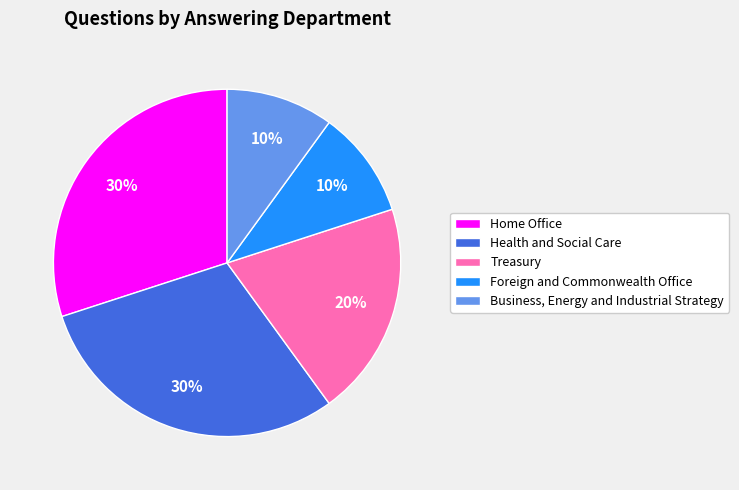

Approximately how many times larger is the value at Home Office compared to Business, Energy and Industrial Strategy?

3.0